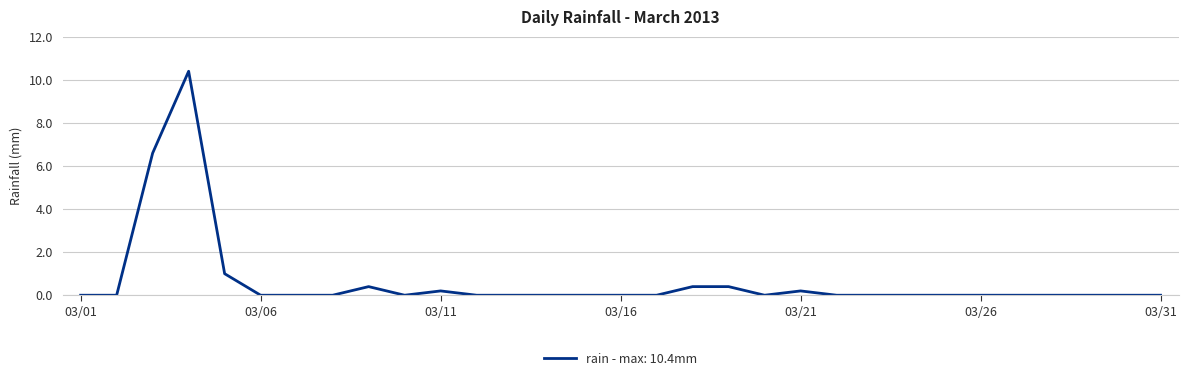

What is the difference between the maximum and minimum values?

10.4